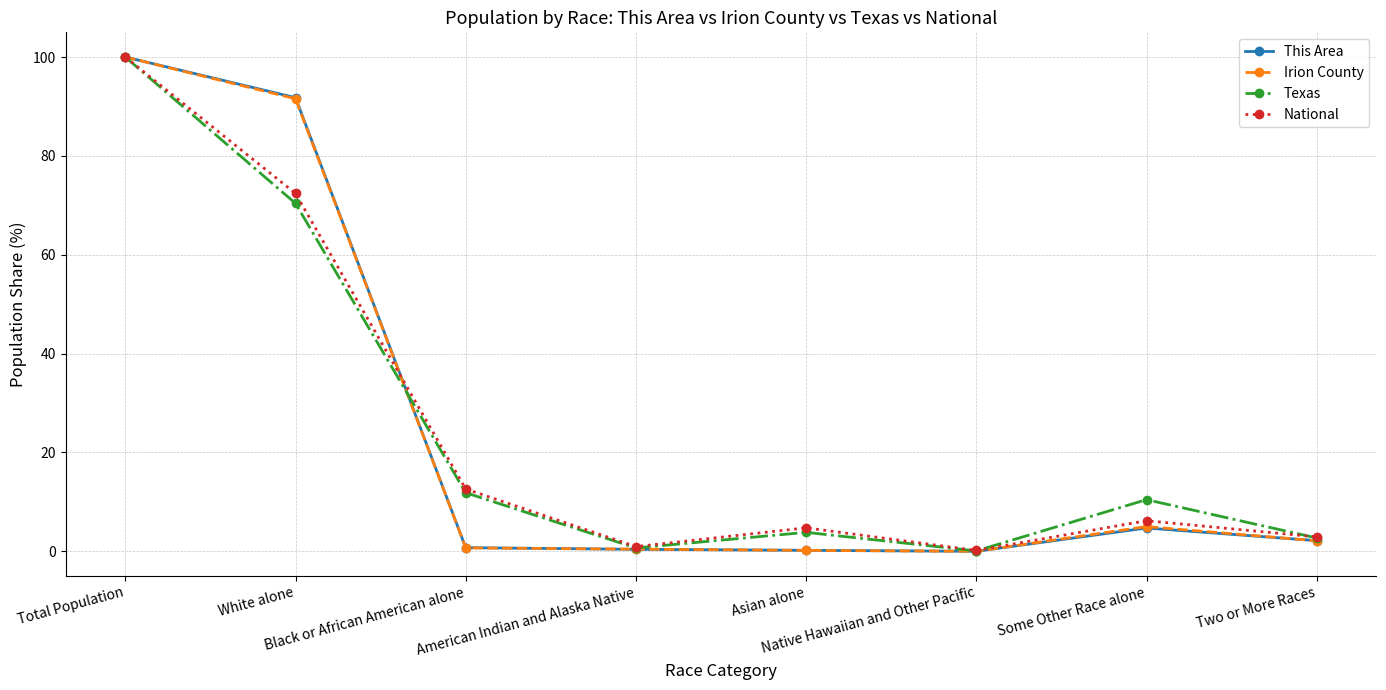

True or false: This Area and National intersect in this chart.

True